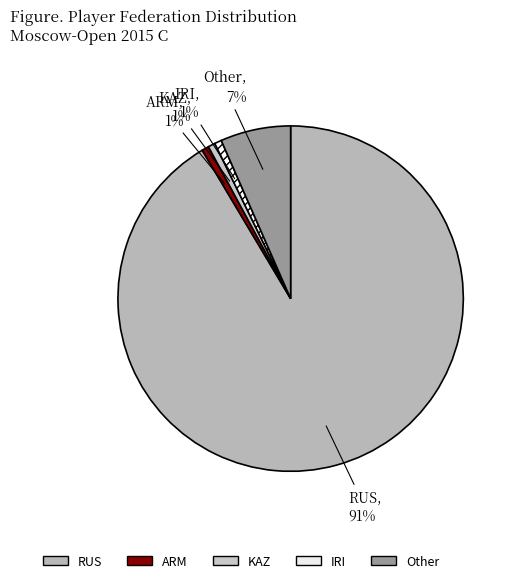

What is the largest slice in the pie chart?

RUS